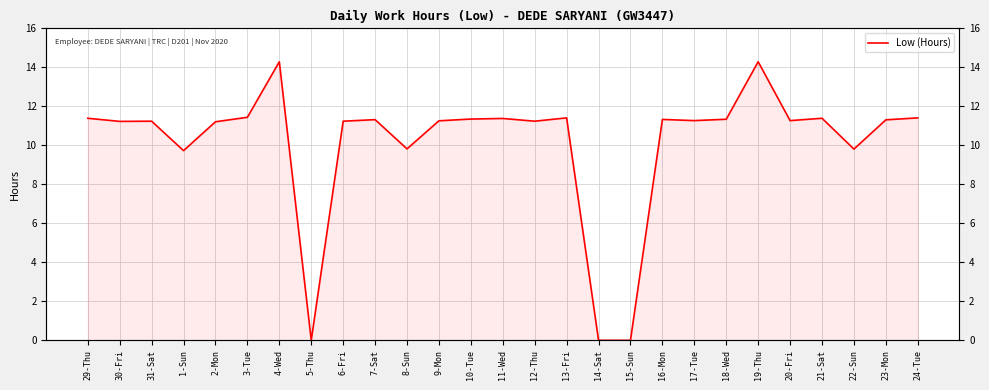

What position from the left is 2-Mon?

5